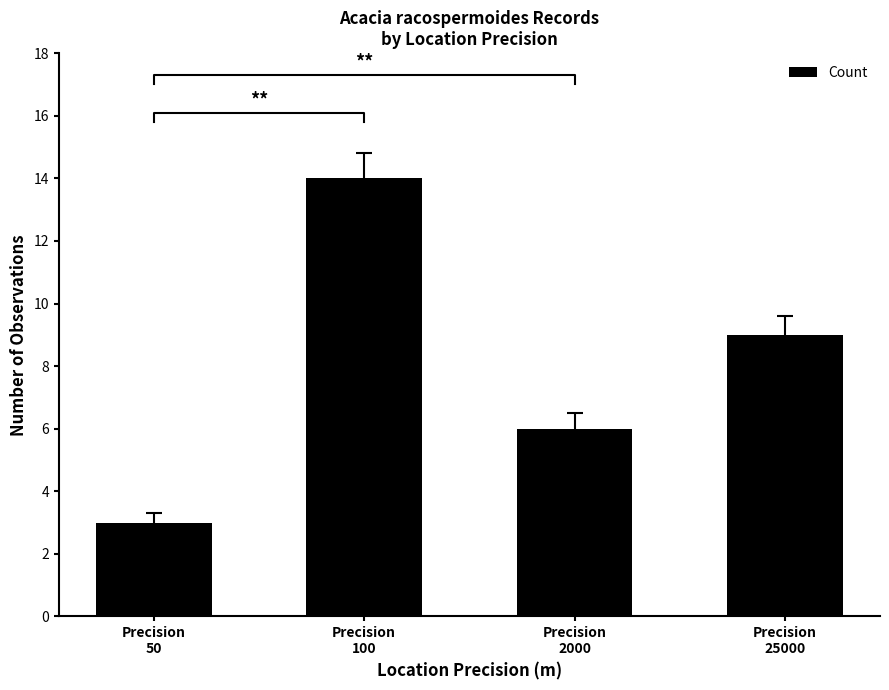

What is the change in value from Precision
50 to Precision
25000?

+6